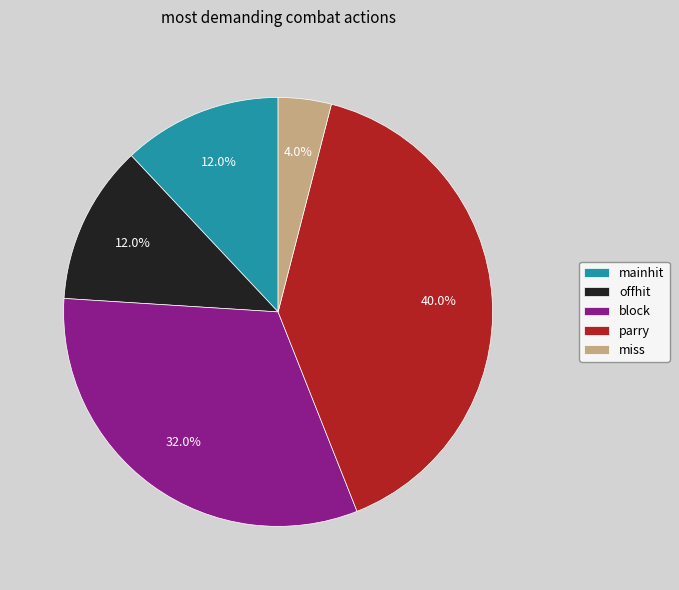

Count the number of slices in the pie.

5